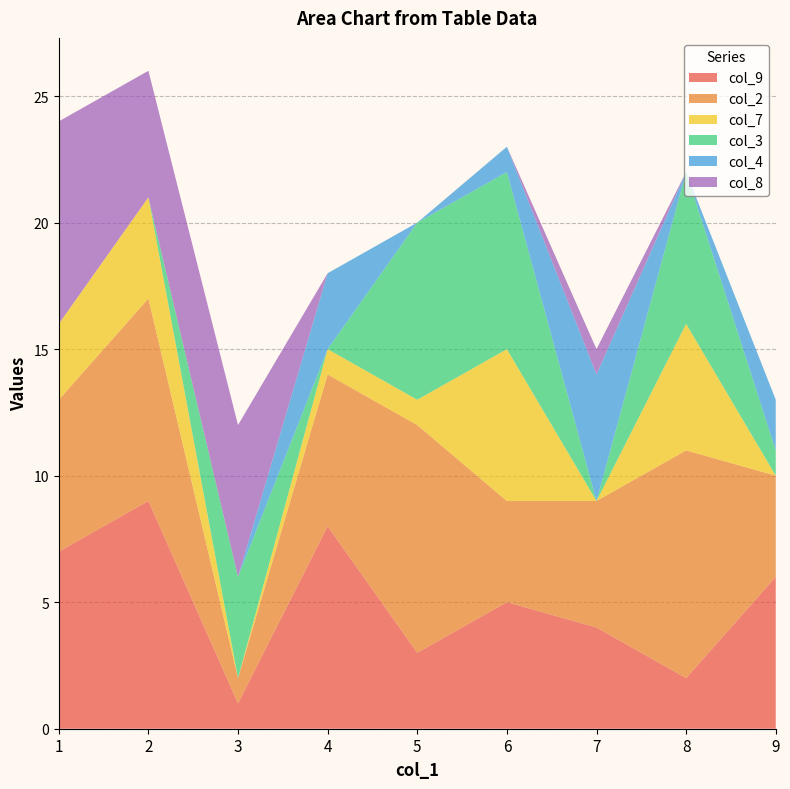

Reading left to right, extract all data points from this chart.

col_9: 6=7	0=9	0=1	6=8	0=3	7=5	7=4	7=2	0=6
col_2: 6=6	0=8	0=1	6=6	0=9	7=4	7=5	7=9	0=4
col_7: 6=3	0=4	0=0	6=1	0=1	7=6	7=0	7=5	0=0
col_3: 6=0	0=0	0=4	6=0	0=7	7=7	7=0	7=6	0=1
col_4: 6=0	0=0	0=0	6=3	0=0	7=1	7=5	7=0	0=2
col_8: 6=8	0=5	0=6	6=0	0=0	7=0	7=1	7=0	0=0